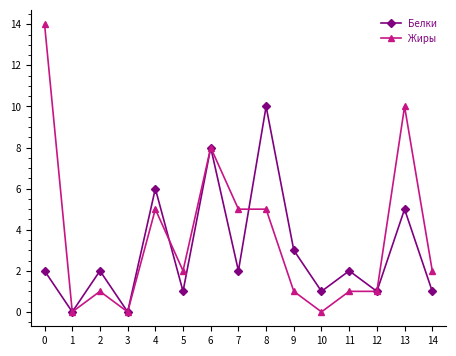

What is the value of the Жиры point at the 9th from the left?

5